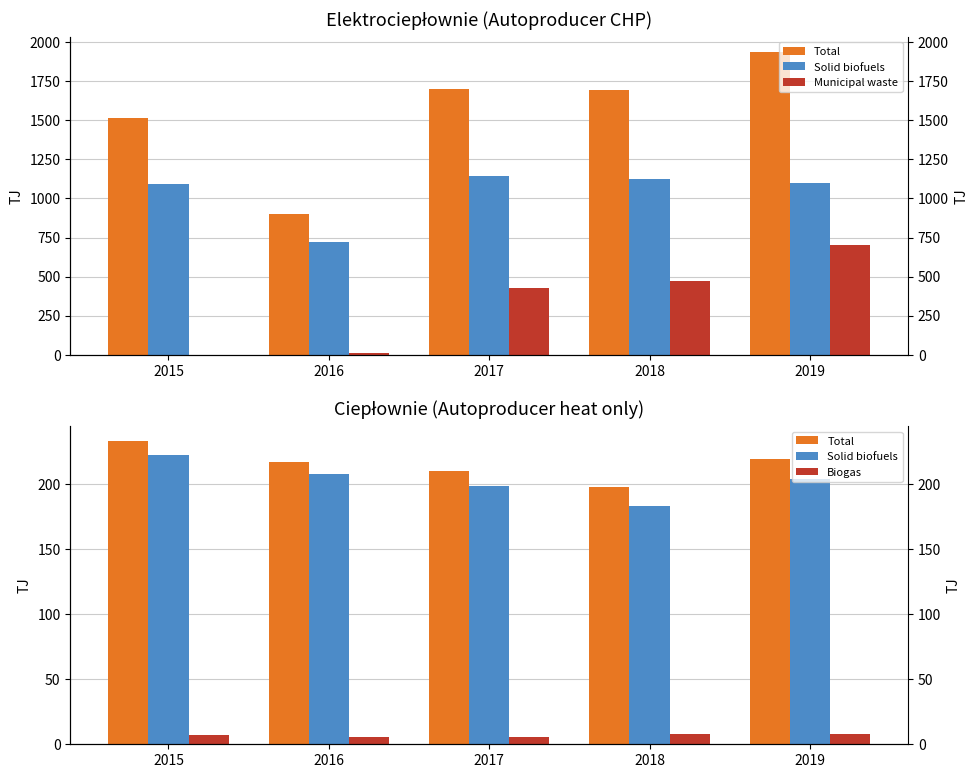

What value does the Solid biofuels series have at 2016?

208.0